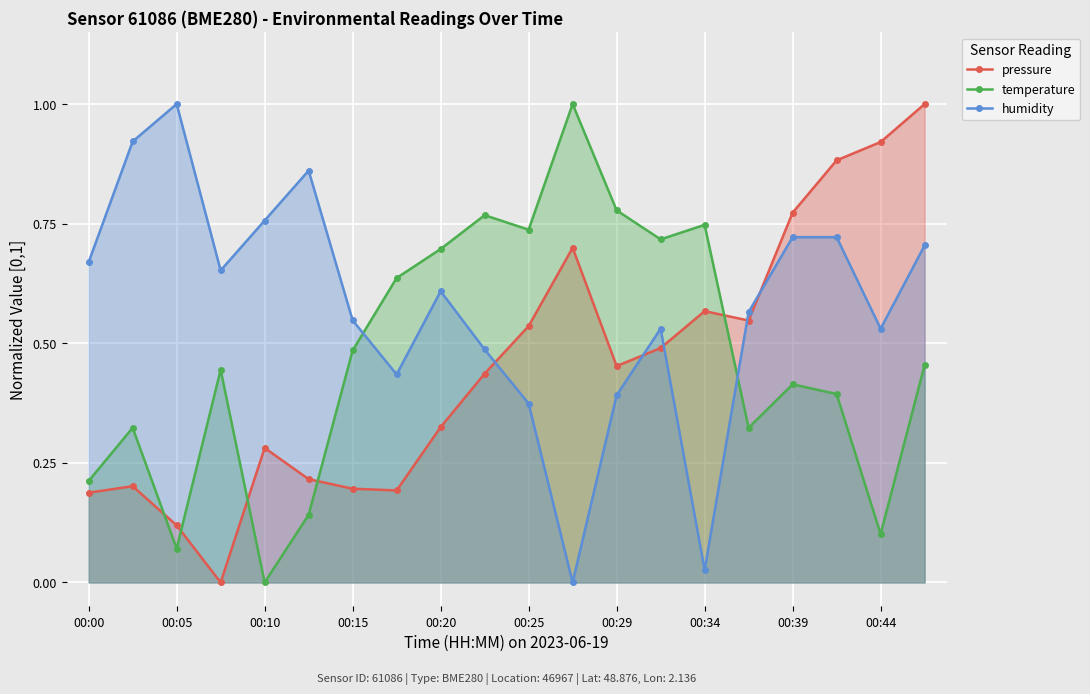

Rank the series by their average value, from lowest to highest.

pressure, temperature, humidity